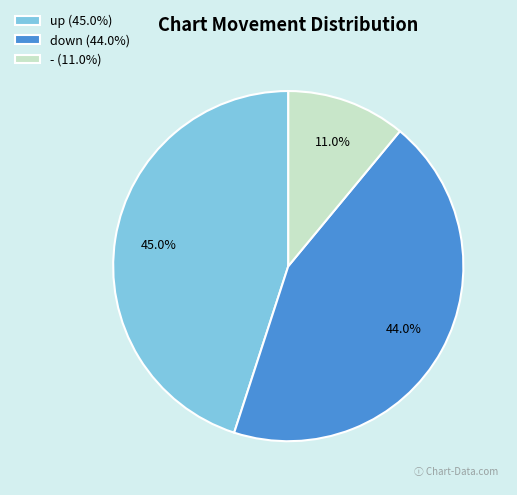

The - slice represents 19% of the pie. True or false?

False